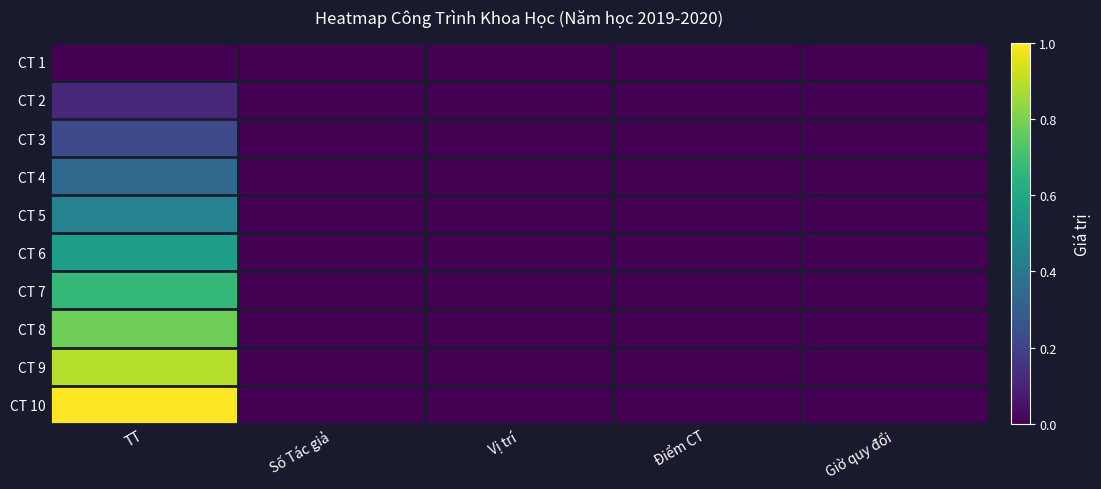

Between Giờ quy đổi and Số Tác giả, which is larger?

Giờ quy đổi